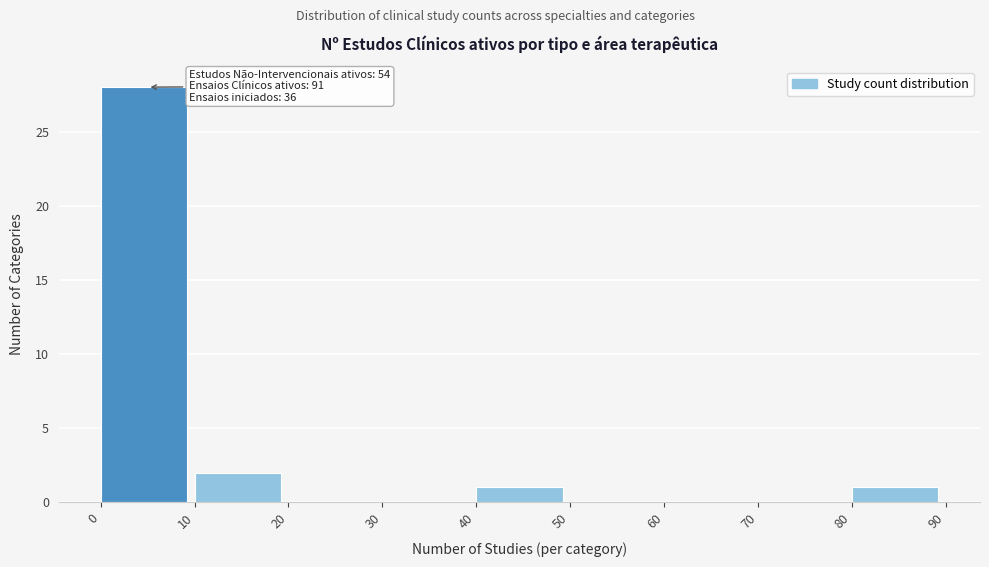

Which range on the x-axis has the tallest bar?

0 to 10